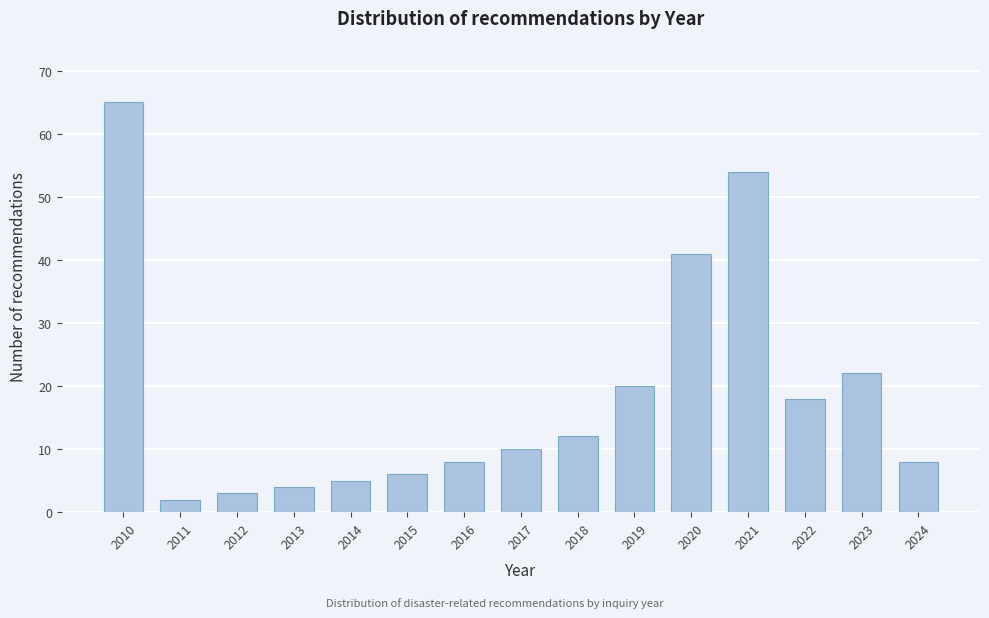

Reading left to right, what are all the values shown in this chart?

65	2	3	4	5	6	8	10	12	20	41	54	18	22	8